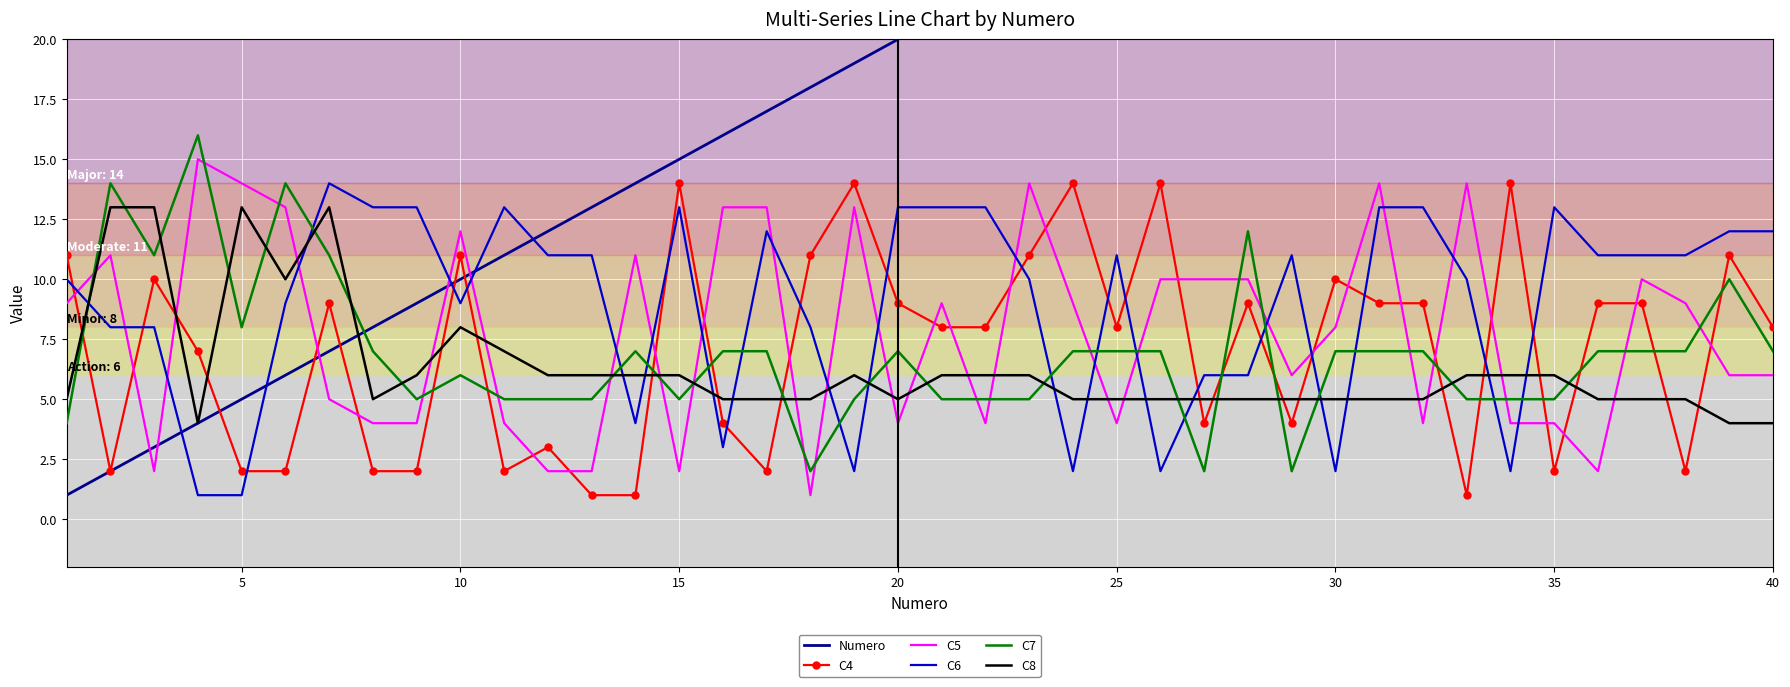

Reading left to right, list all the values displayed in this chart.

Numero: 1	2	3	4	5	6	7	8	9	10	11	12	13	14	15	16	17	18	19	20	21	22	23	24	25	26	27	28	29	30	31	32	33	34	35	36	37	38	39	40
C4: 11	2	10	7	2	2	9	2	2	11	2	3	1	1	14	4	2	11	14	9	8	8	11	14	8	14	4	9	4	10	9	9	1	14	2	9	9	2	11	8
C5: 9	11	2	15	14	13	5	4	4	12	4	2	2	11	2	13	13	1	13	4	9	4	14	9	4	10	10	10	6	8	14	4	14	4	4	2	10	9	6	6
C6: 10	8	8	1	1	9	14	13	13	9	13	11	11	4	13	3	12	8	2	13	13	13	10	2	11	2	6	6	11	2	13	13	10	2	13	11	11	11	12	12
C7: 4	14	11	16	8	14	11	7	5	6	5	5	5	7	5	7	7	2	5	7	5	5	5	7	7	7	2	12	2	7	7	7	5	5	5	7	7	7	10	7
C8: 5	13	13	4	13	10	13	5	6	8	7	6	6	6	6	5	5	5	6	5	6	6	6	5	5	5	5	5	5	5	5	5	6	6	6	5	5	5	4	4